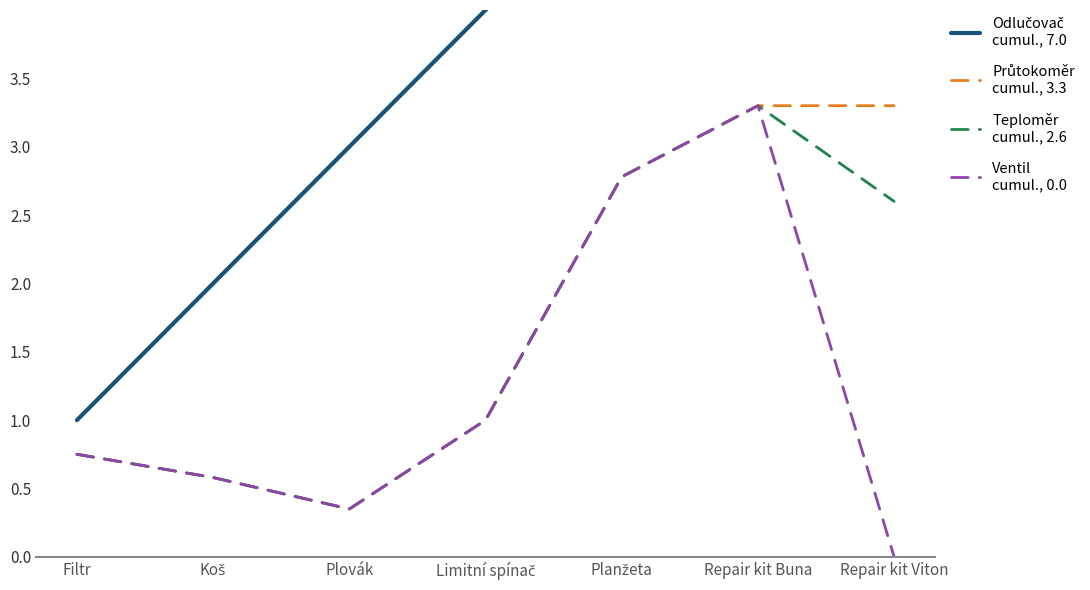

List the series in order of their peak value, highest first.

Odlučovač (Filtr, Koš, Plovák), Průtokoměr (vysílač pulzů), Teploměr PT100, Ventil (opravná sada)